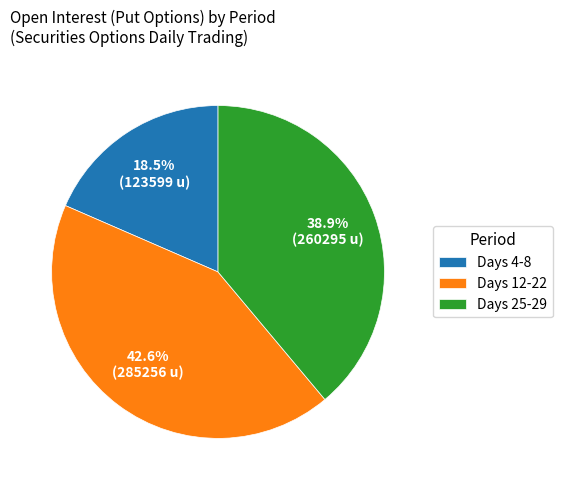

Approximately how many times larger is the value at Days 4-8 compared to Days 25-29?

0.5